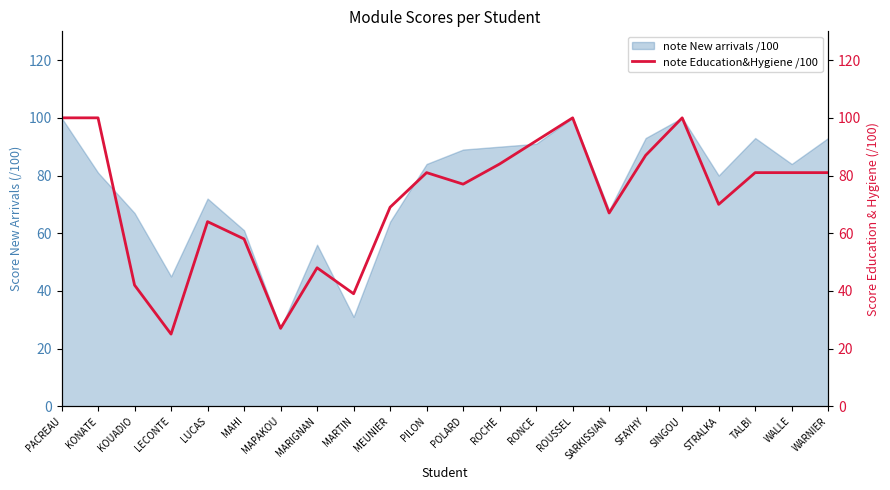

Reading right to left, extract all data points from this chart.

81	81	81	70	100	87	67	100	92	84	77	81	69	39	48	27	58	64	25	42	100	100